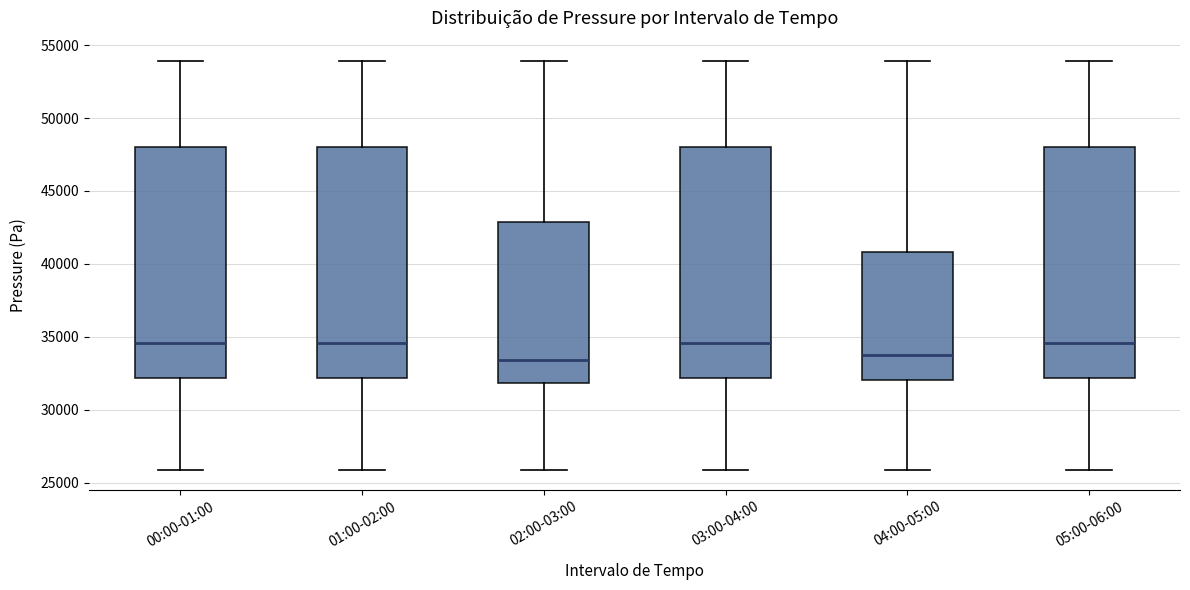

Reading left to right, transcribe this box plot: for each box, give where its median line is, the range the box spans, and where its two whiskers end, as read against the y-axis. The values are not printed on the chart, so give them approximately, as read against the axis.

00:00-01:00: median 34500, box 32000 to 48000, whiskers 26000 to 54000
01:00-02:00: median 34500, box 32000 to 48000, whiskers 26000 to 54000
02:00-03:00: median 33500, box 32000 to 43000, whiskers 26000 to 54000
03:00-04:00: median 34500, box 32000 to 48000, whiskers 26000 to 54000
04:00-05:00: median 34000, box 32000 to 41000, whiskers 26000 to 54000
05:00-06:00: median 34500, box 32000 to 48000, whiskers 26000 to 54000